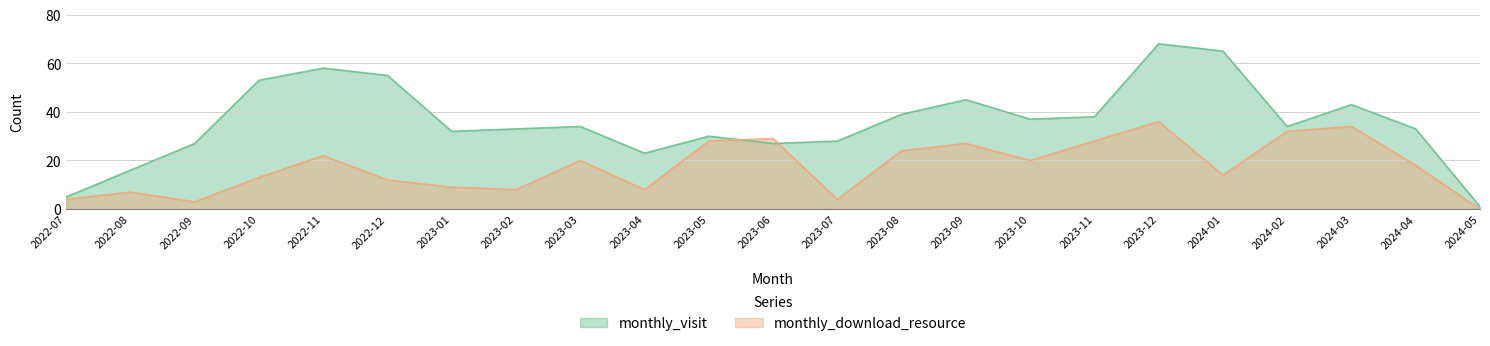

Reading right to left, transcribe all the data shown in this chart.

monthly_visit: 1	33	43	34	65	68	38	37	45	39	28	27	30	23	34	33	32	55	58	53	27	16	5
monthly_download_resource: 0	18	34	32	14	36	28	20	27	24	4	29	28	8	20	8	9	12	22	13	3	7	4